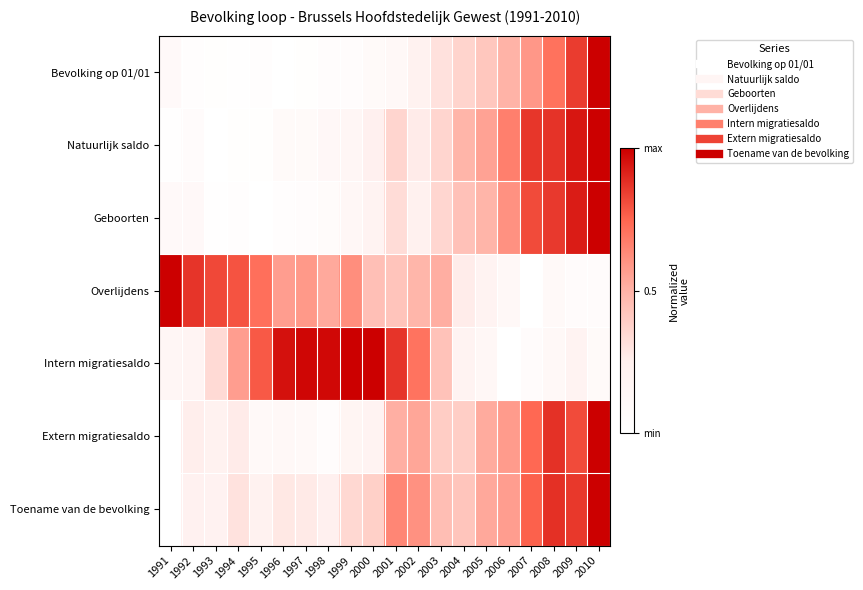

What is the total value across all series at 1992?

1.7